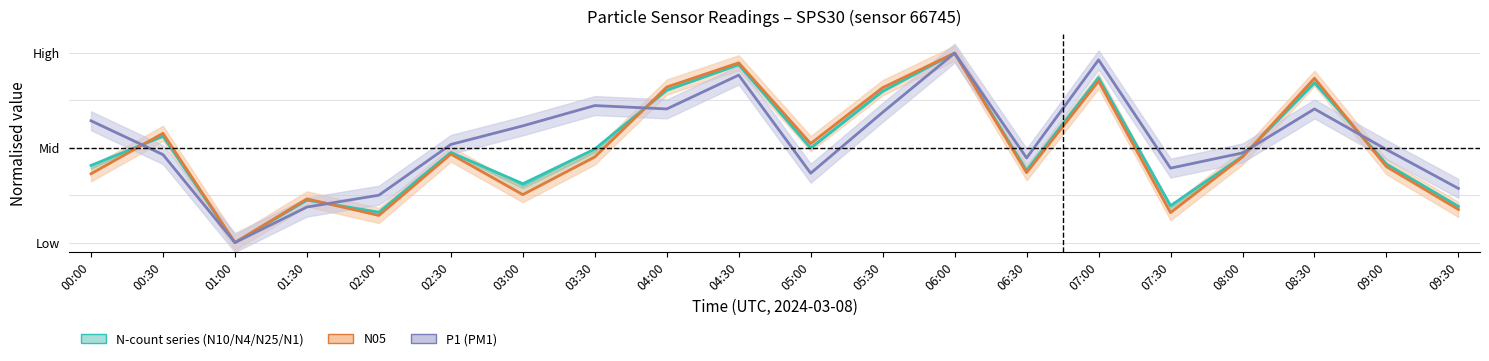

Is this an area chart (filled region under the line)?

No